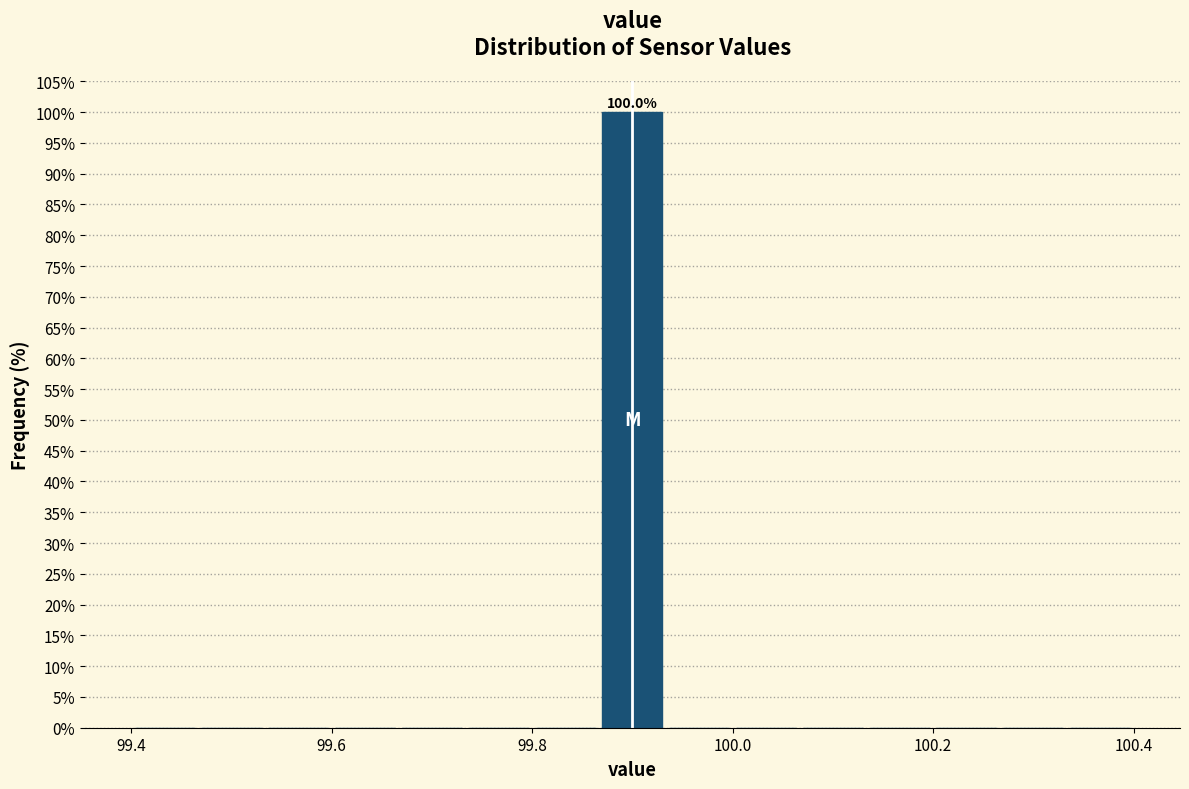

Read against the x-axis, roughly where is the centre of the tallest bar?

99.90